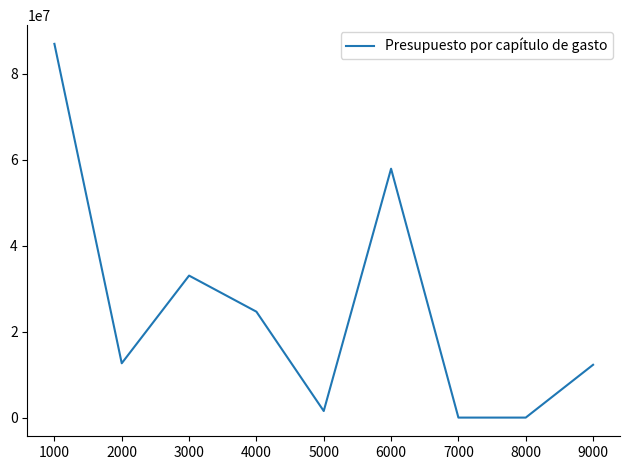

What is the change in value from 2000 to 7000?

-12639523.5